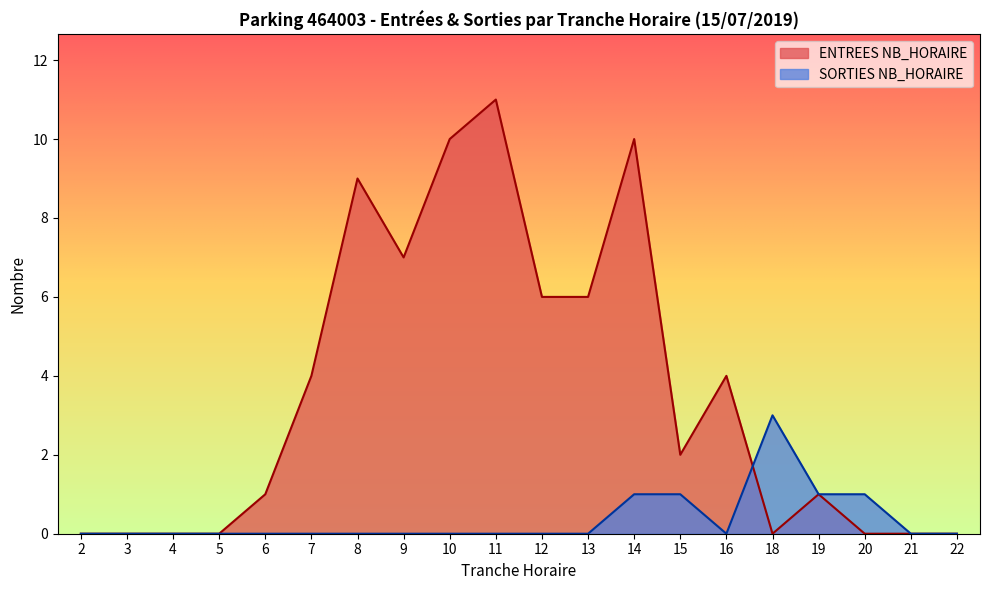

True or false: ENTREES NB_HORAIRE has a value of 3 at 13.

False